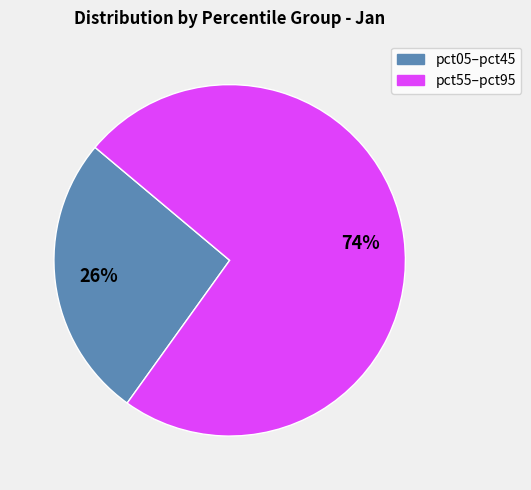

To the nearest percent, what is the average slice percentage?

50%